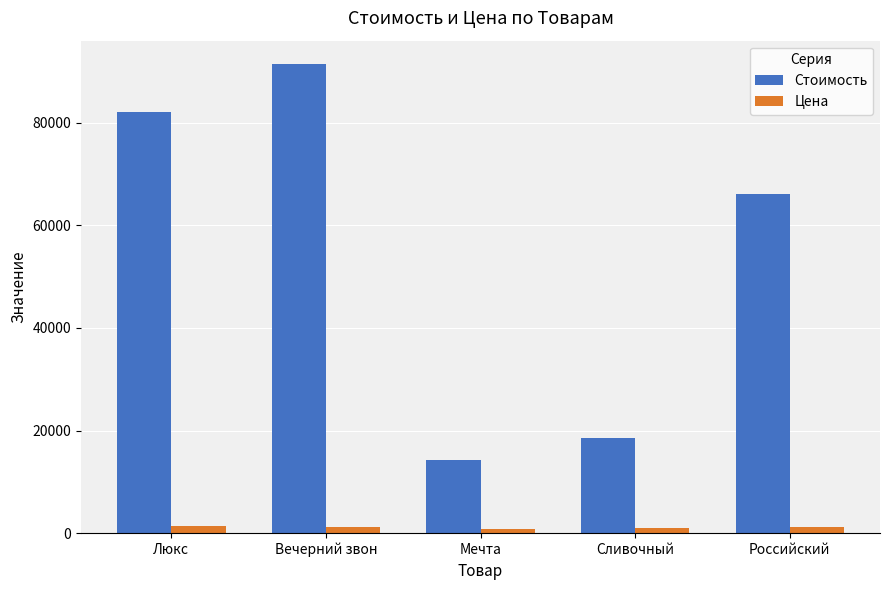

What is the maximum value shown in the chart?

91396